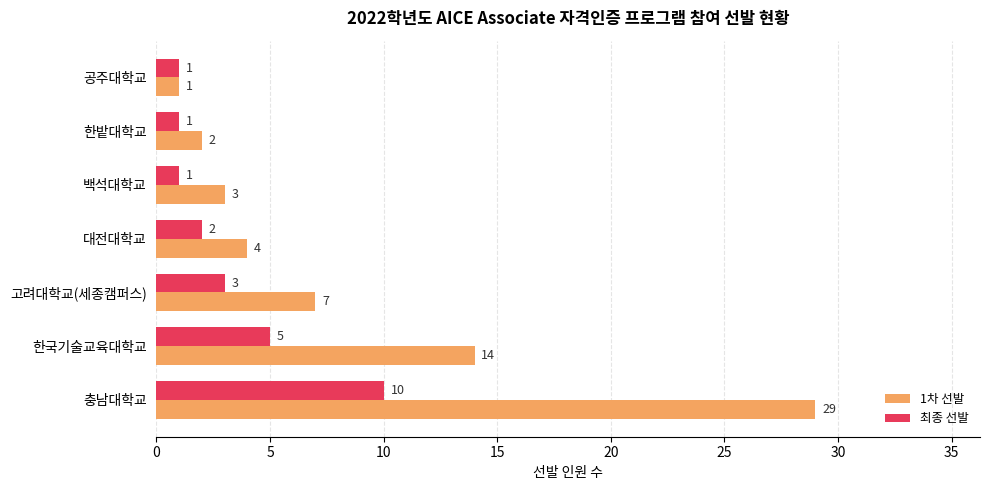

What are all the series names shown in the legend?

1차 선발, 최종 선발